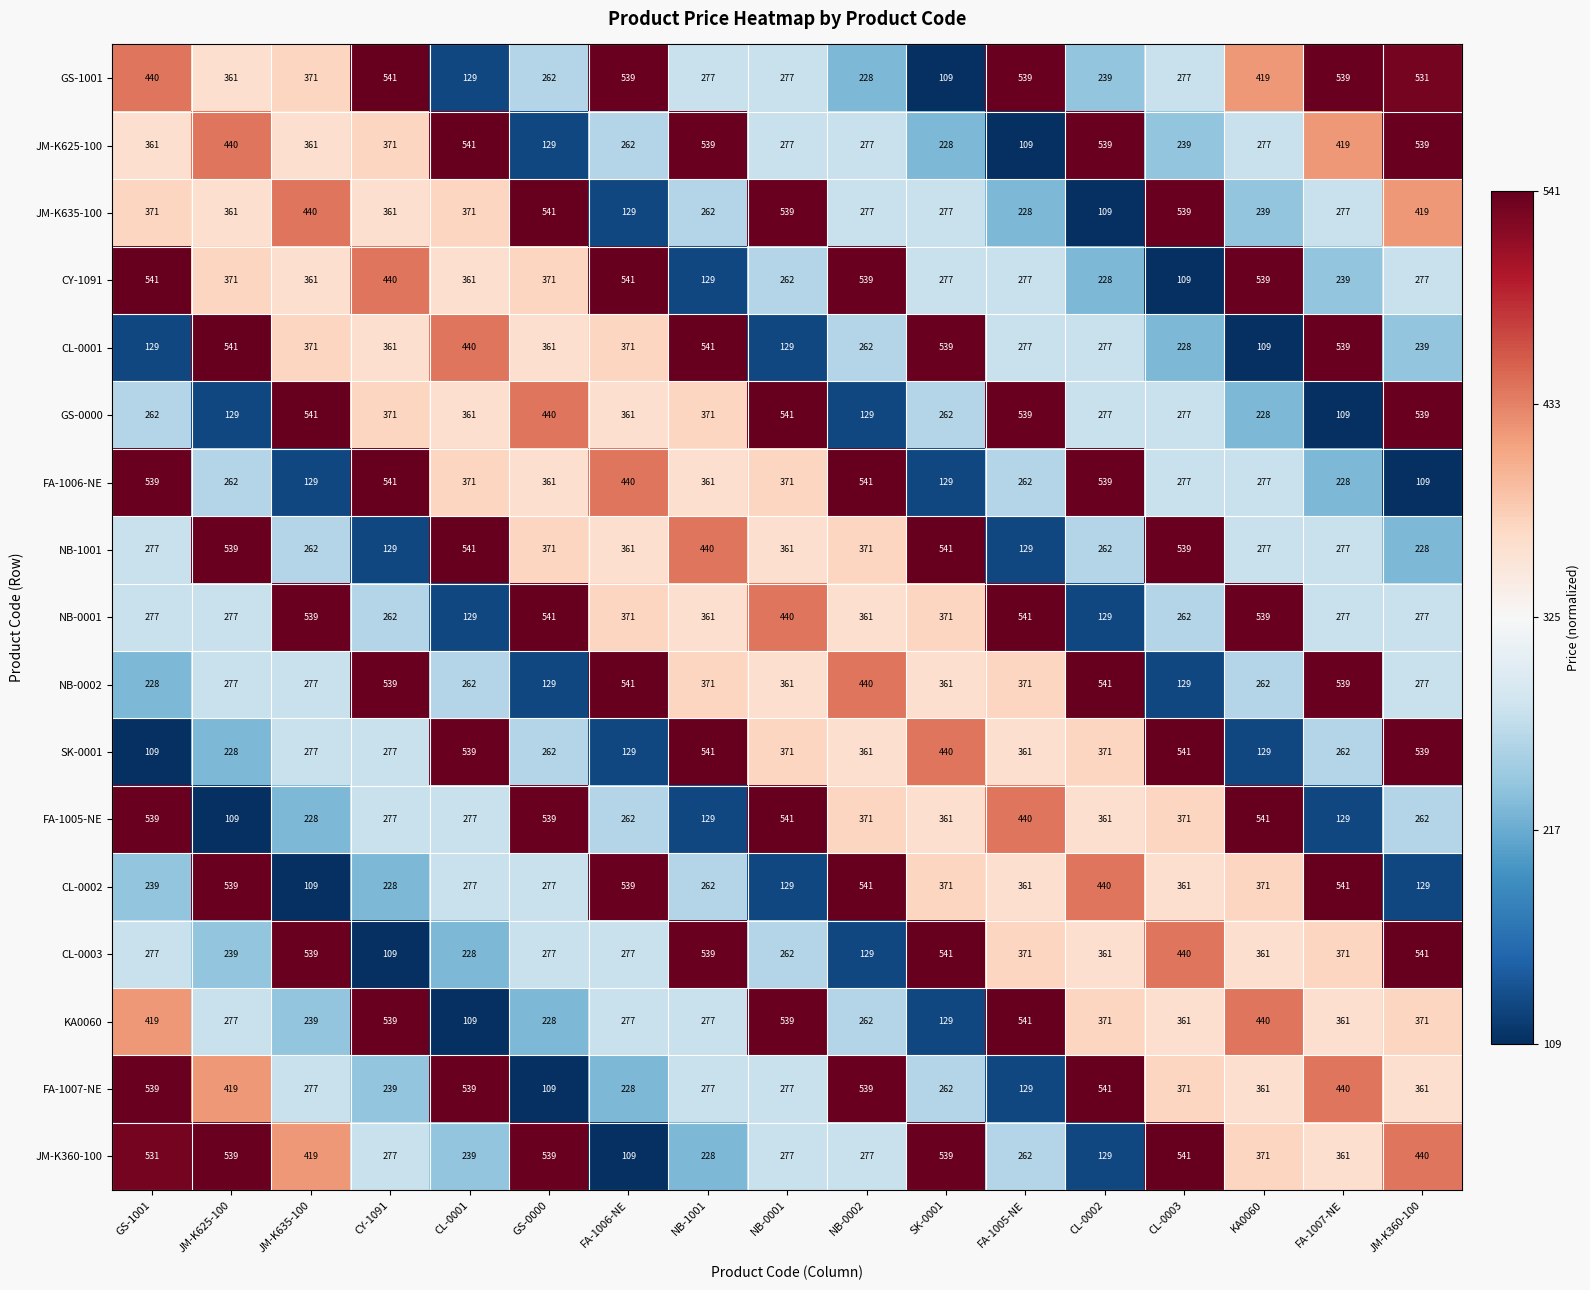

At which label does CY-1091 first exceed 361?

GS-1001